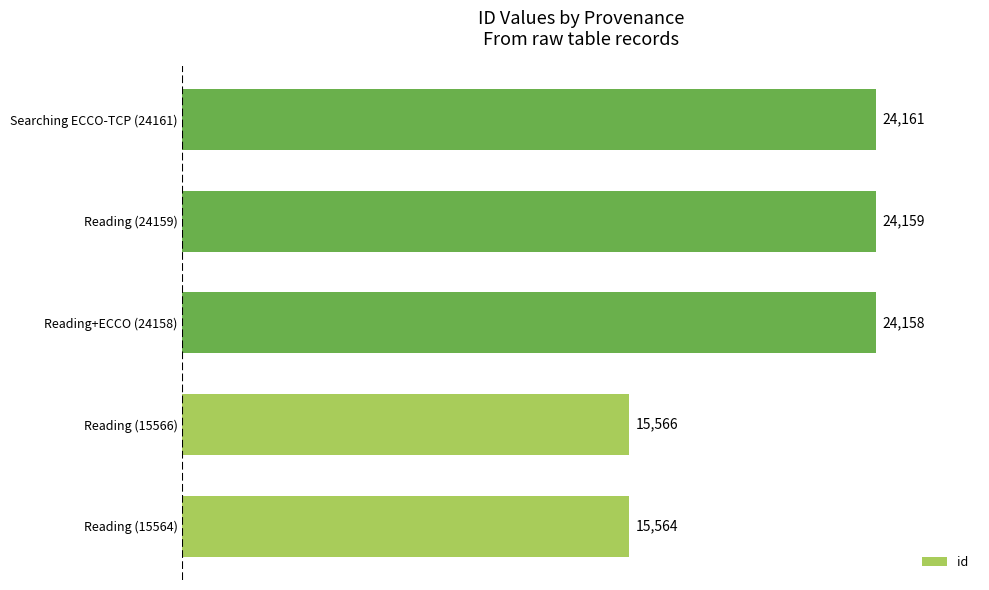

What is the greatest value displayed?

24161